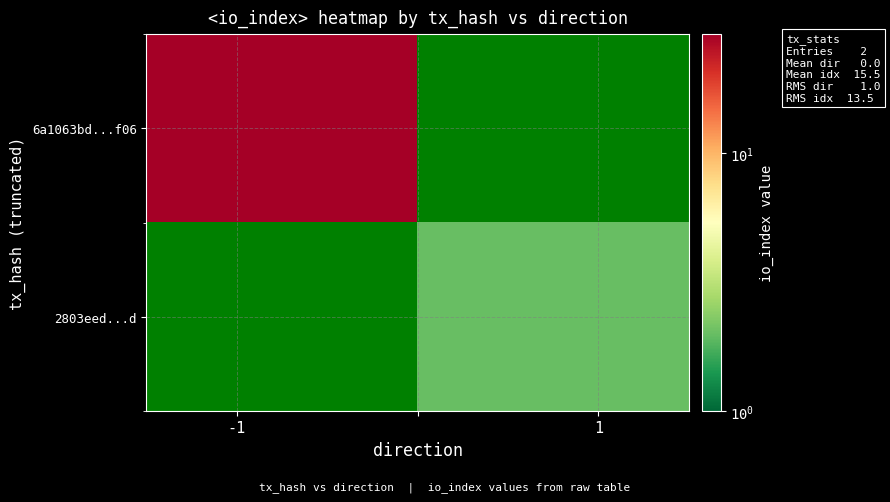

Rank the series by their average value, from highest to lowest.

6a1063bd...f06, 2803eed...d